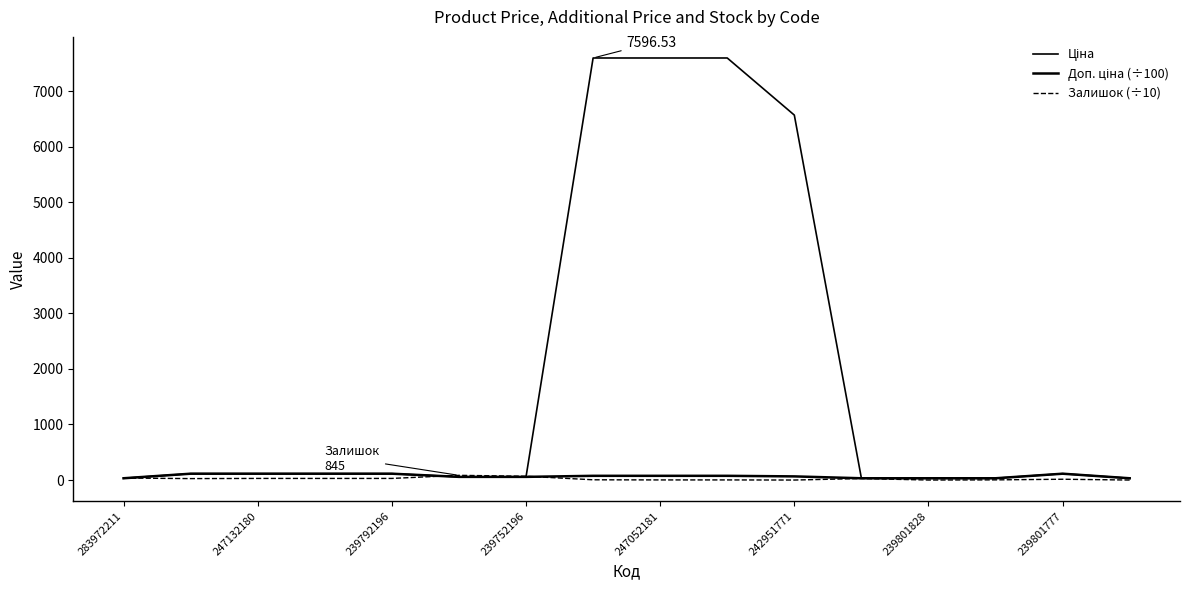

How many lines are shown in the chart?

3